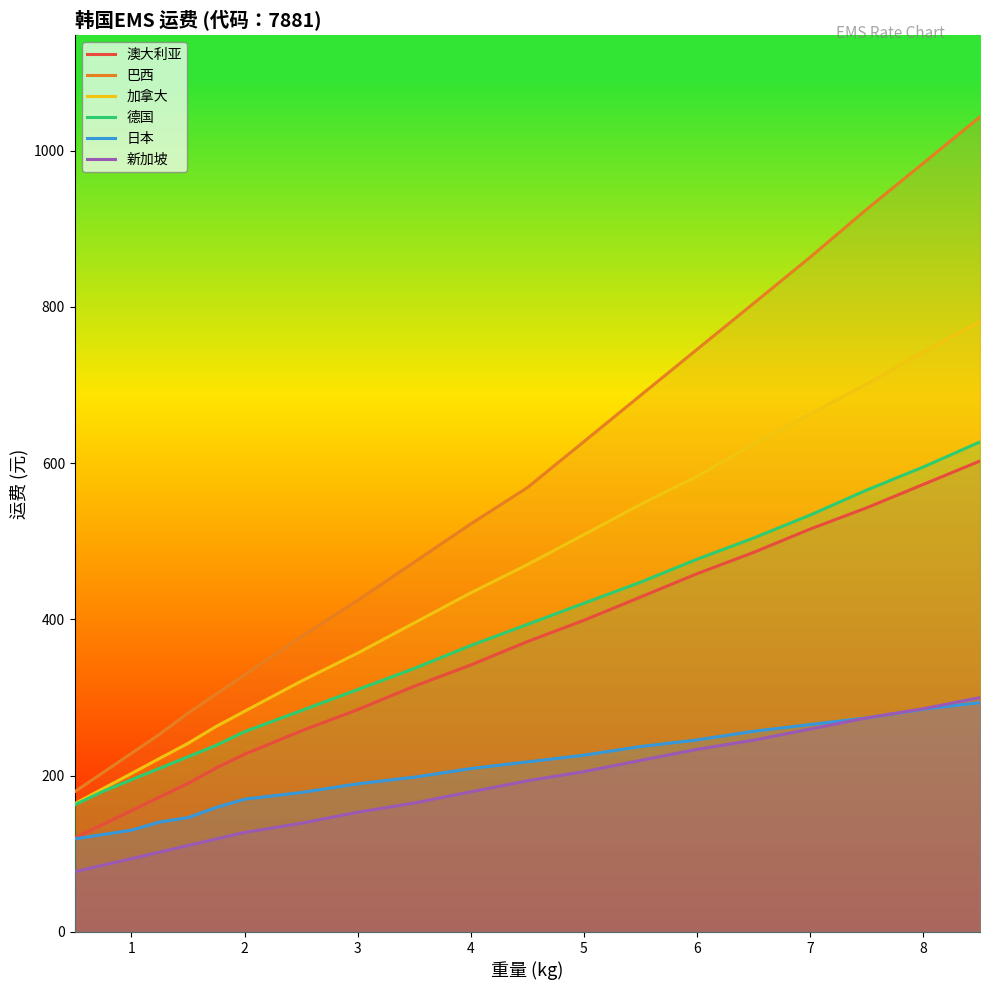

True or false: 日本 and 新加坡 cross at least once.

False